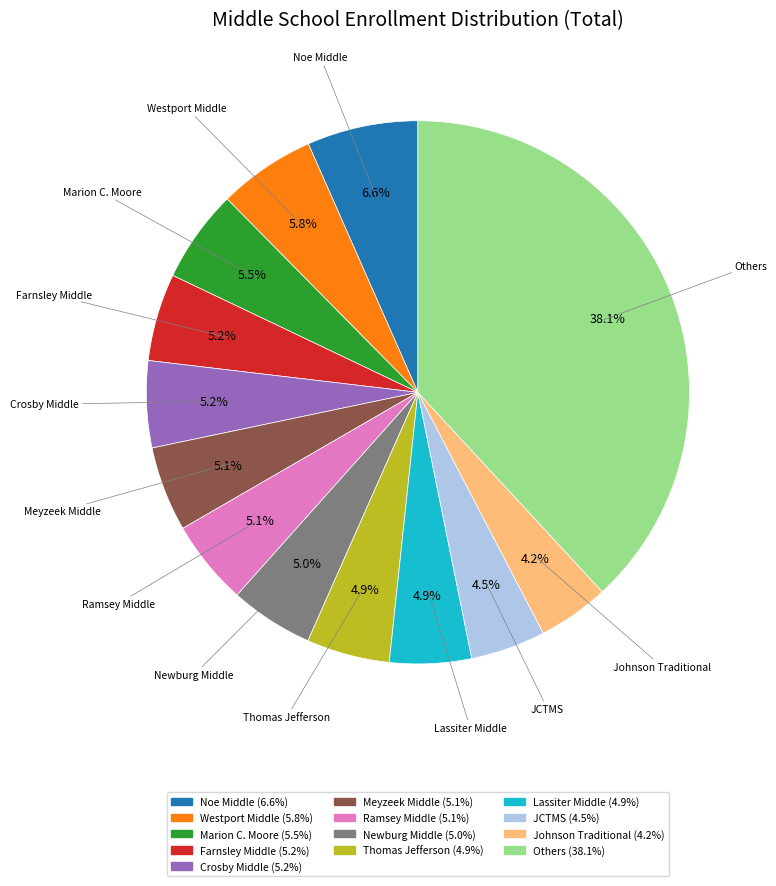

Is there any slice that represents more than half of the pie?

No